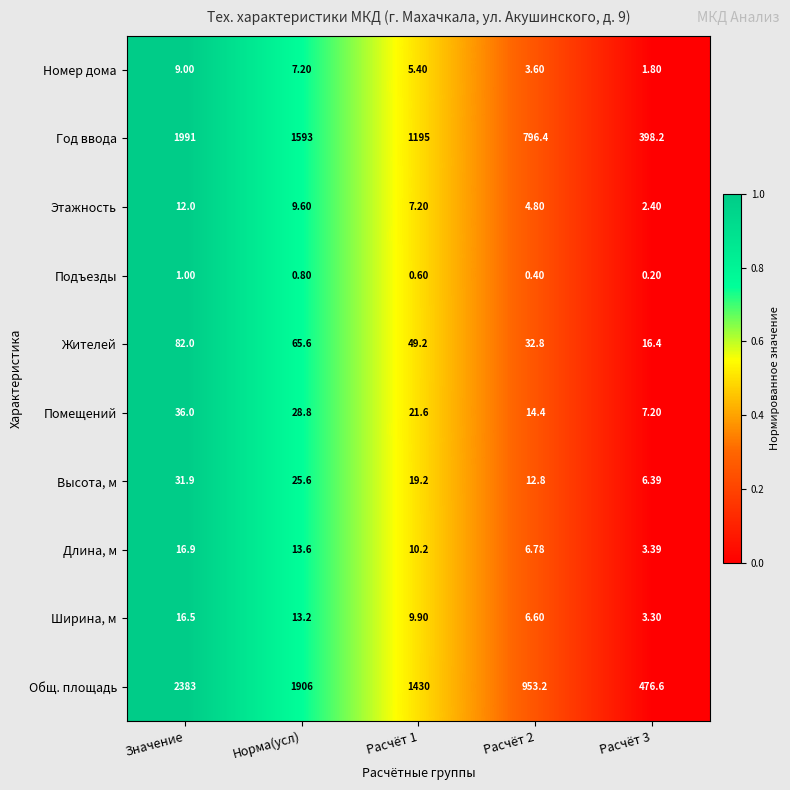

Which category has the highest value across all series?

Значение